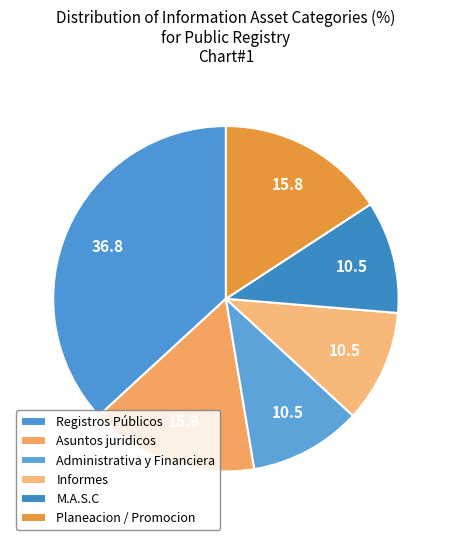

Do Informes and Administrativa y Financiera together represent more than half of the pie?

No